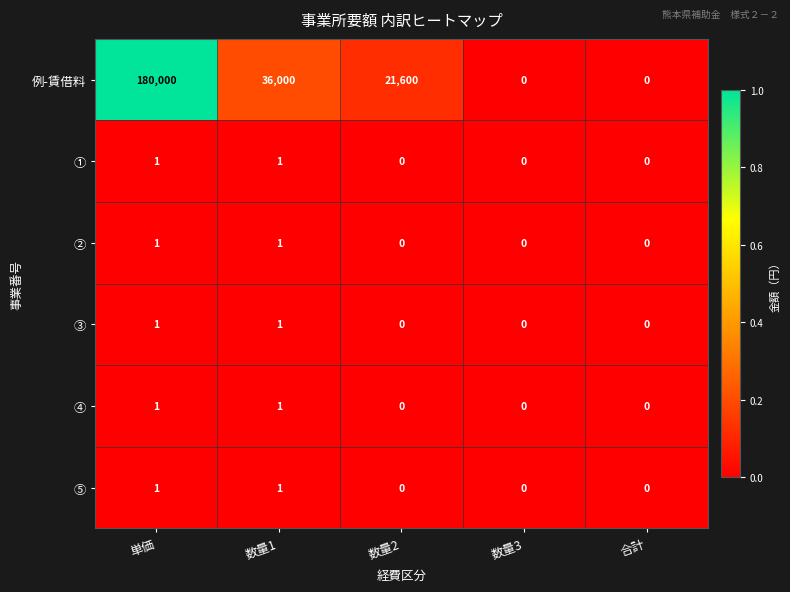

Is the value of ④ at 数量2 greater than the value of 例-賃借料 at 数量2?

No